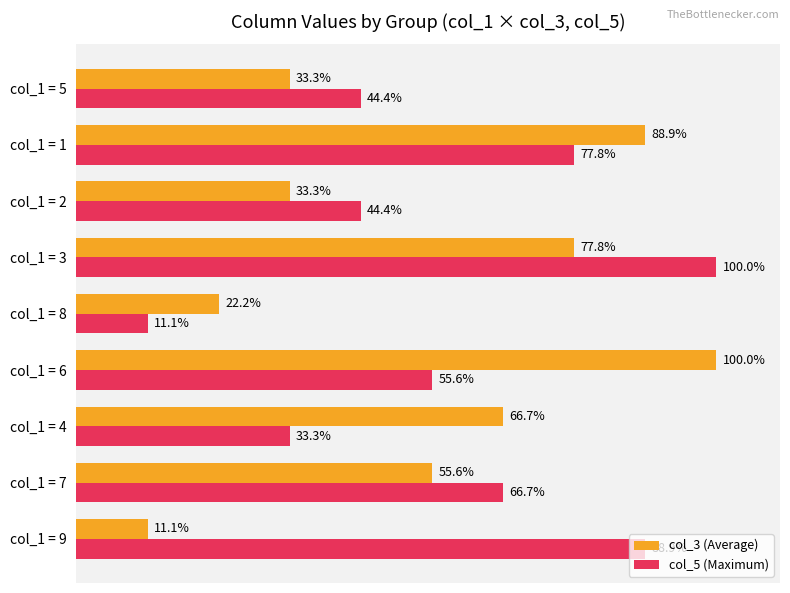

Which series changed the most between col_1 = 7 and col_1 = 1?

col_3 (Average)